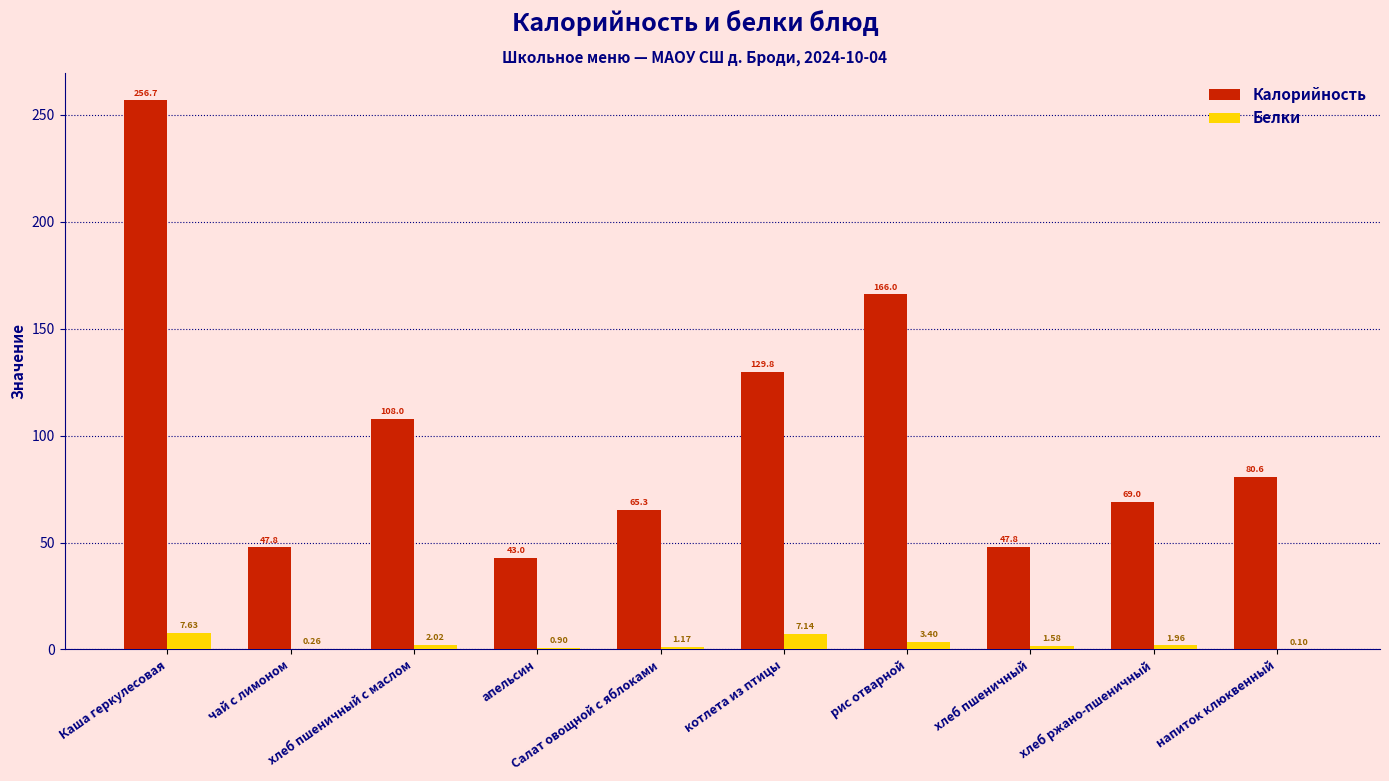

Which series has the widest spread of values?

Калорийность